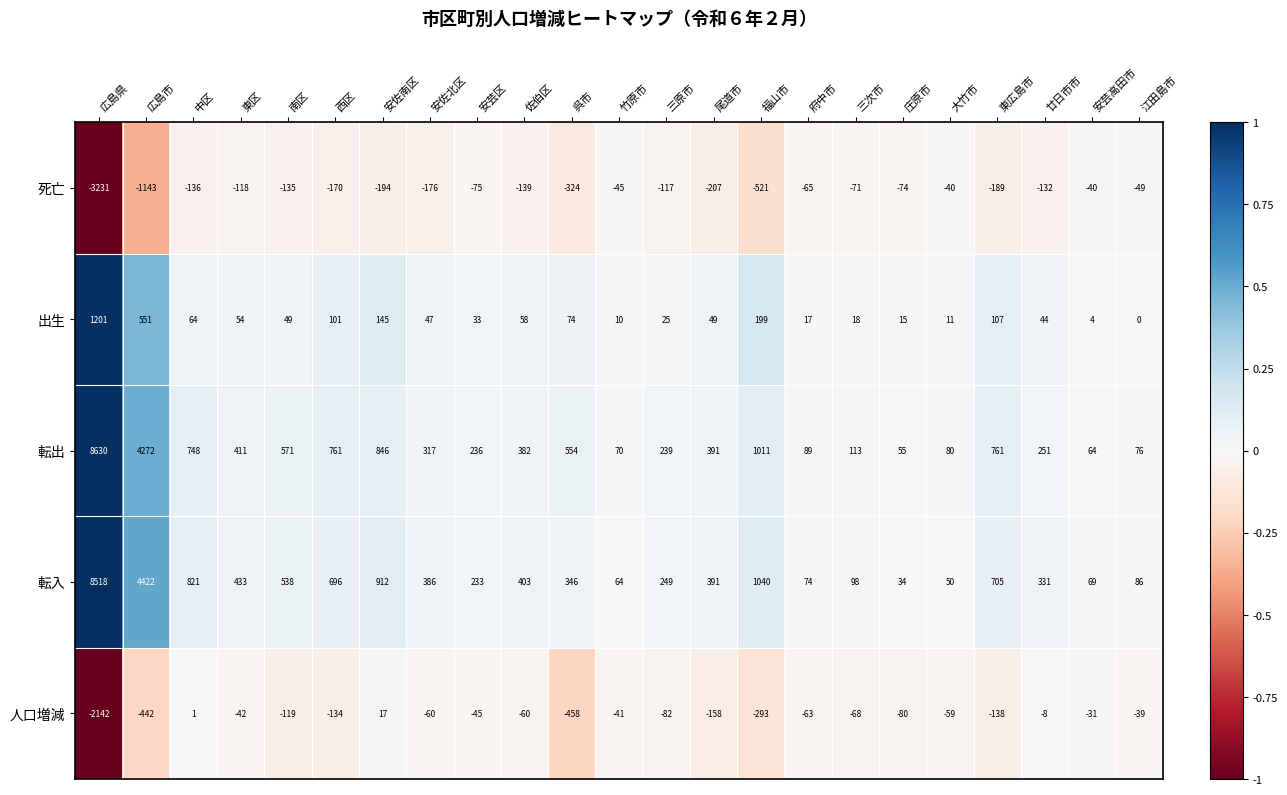

At which category is the sum across all series the highest?

広島県